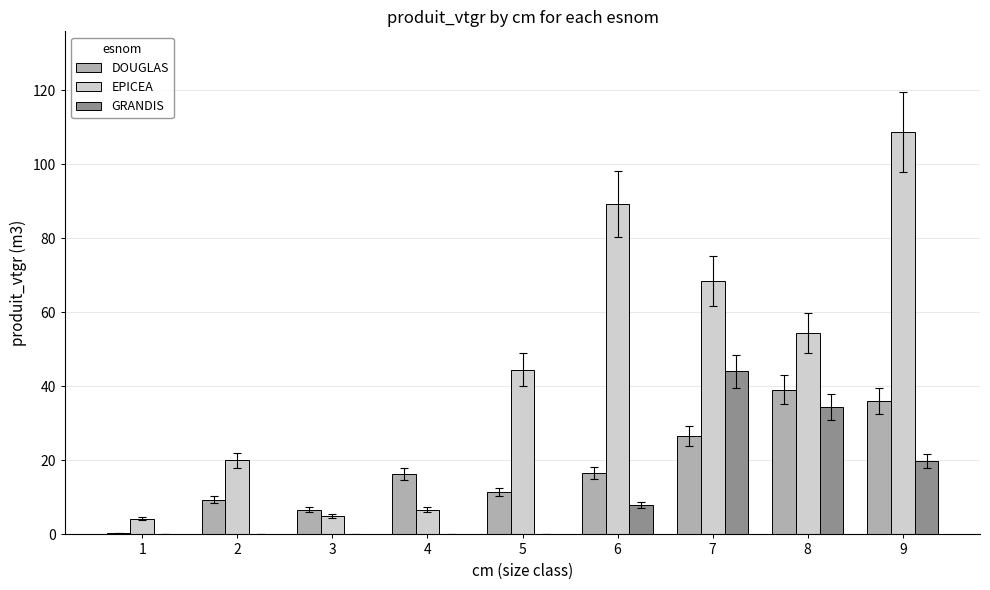

How many data points does each series have?

9